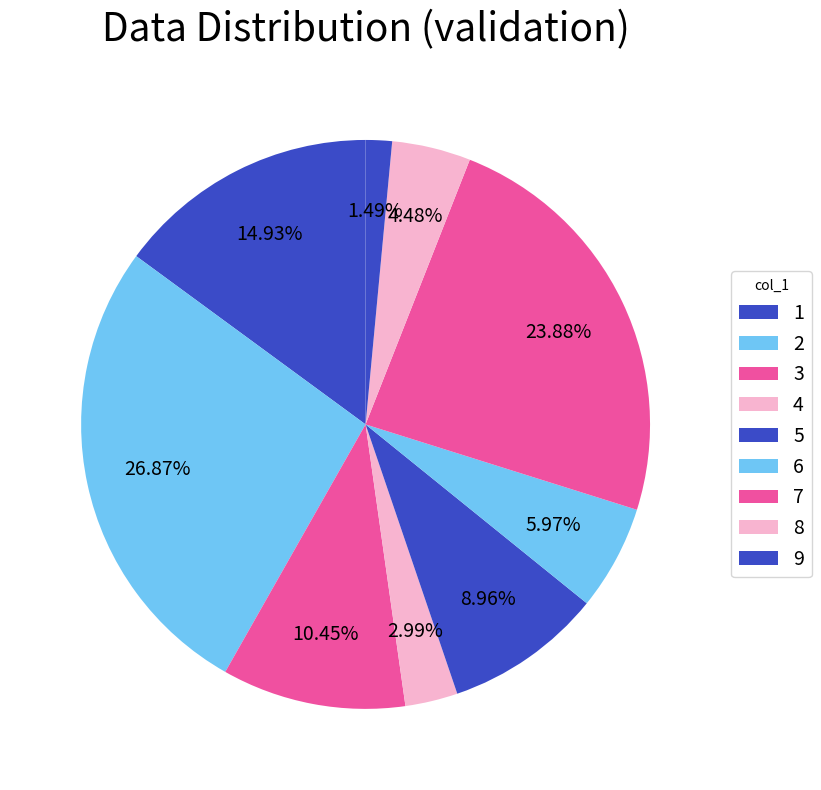

True or false: 3 accounts for 12% of the total.

False